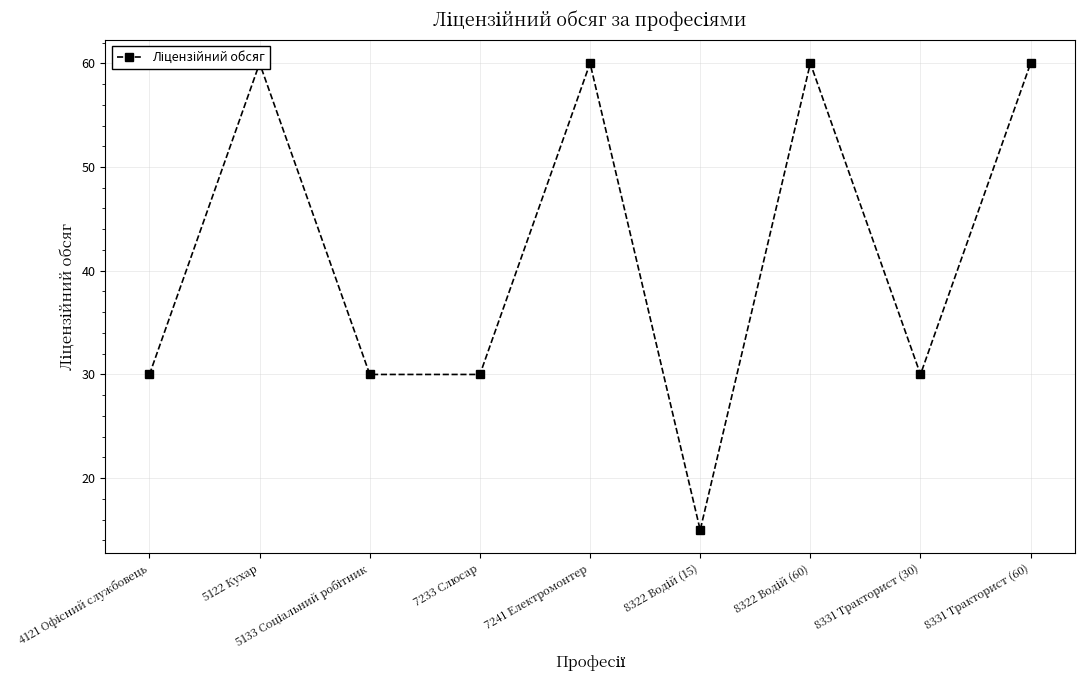

What position from the right is 5122 Кухар?

8